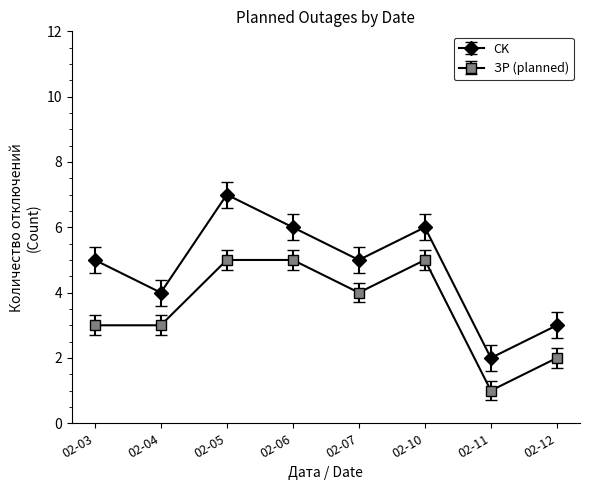

Count the number of data series in this chart.

2